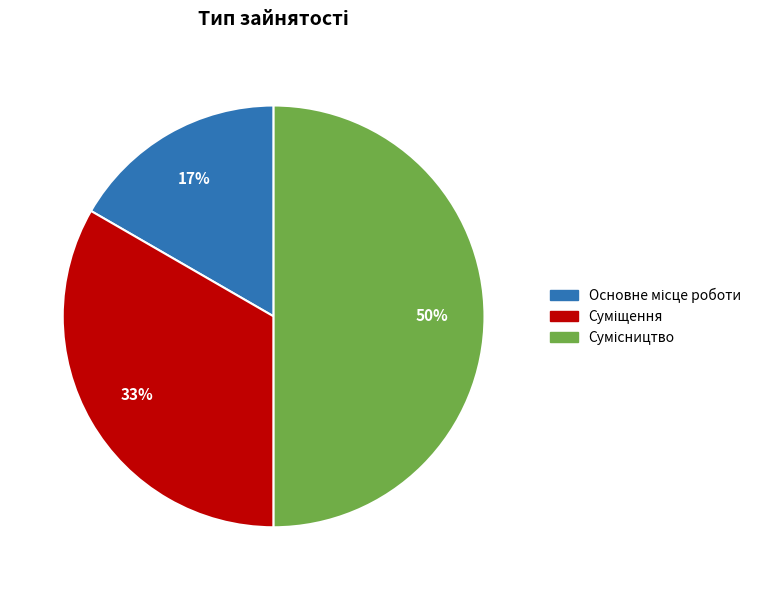

To the nearest percent, what is the difference between the largest and smallest slice percentages?

33%